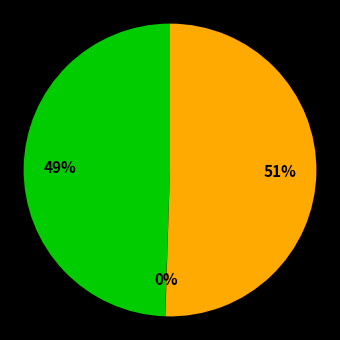

To the nearest percent, what is the average slice percentage?

33%